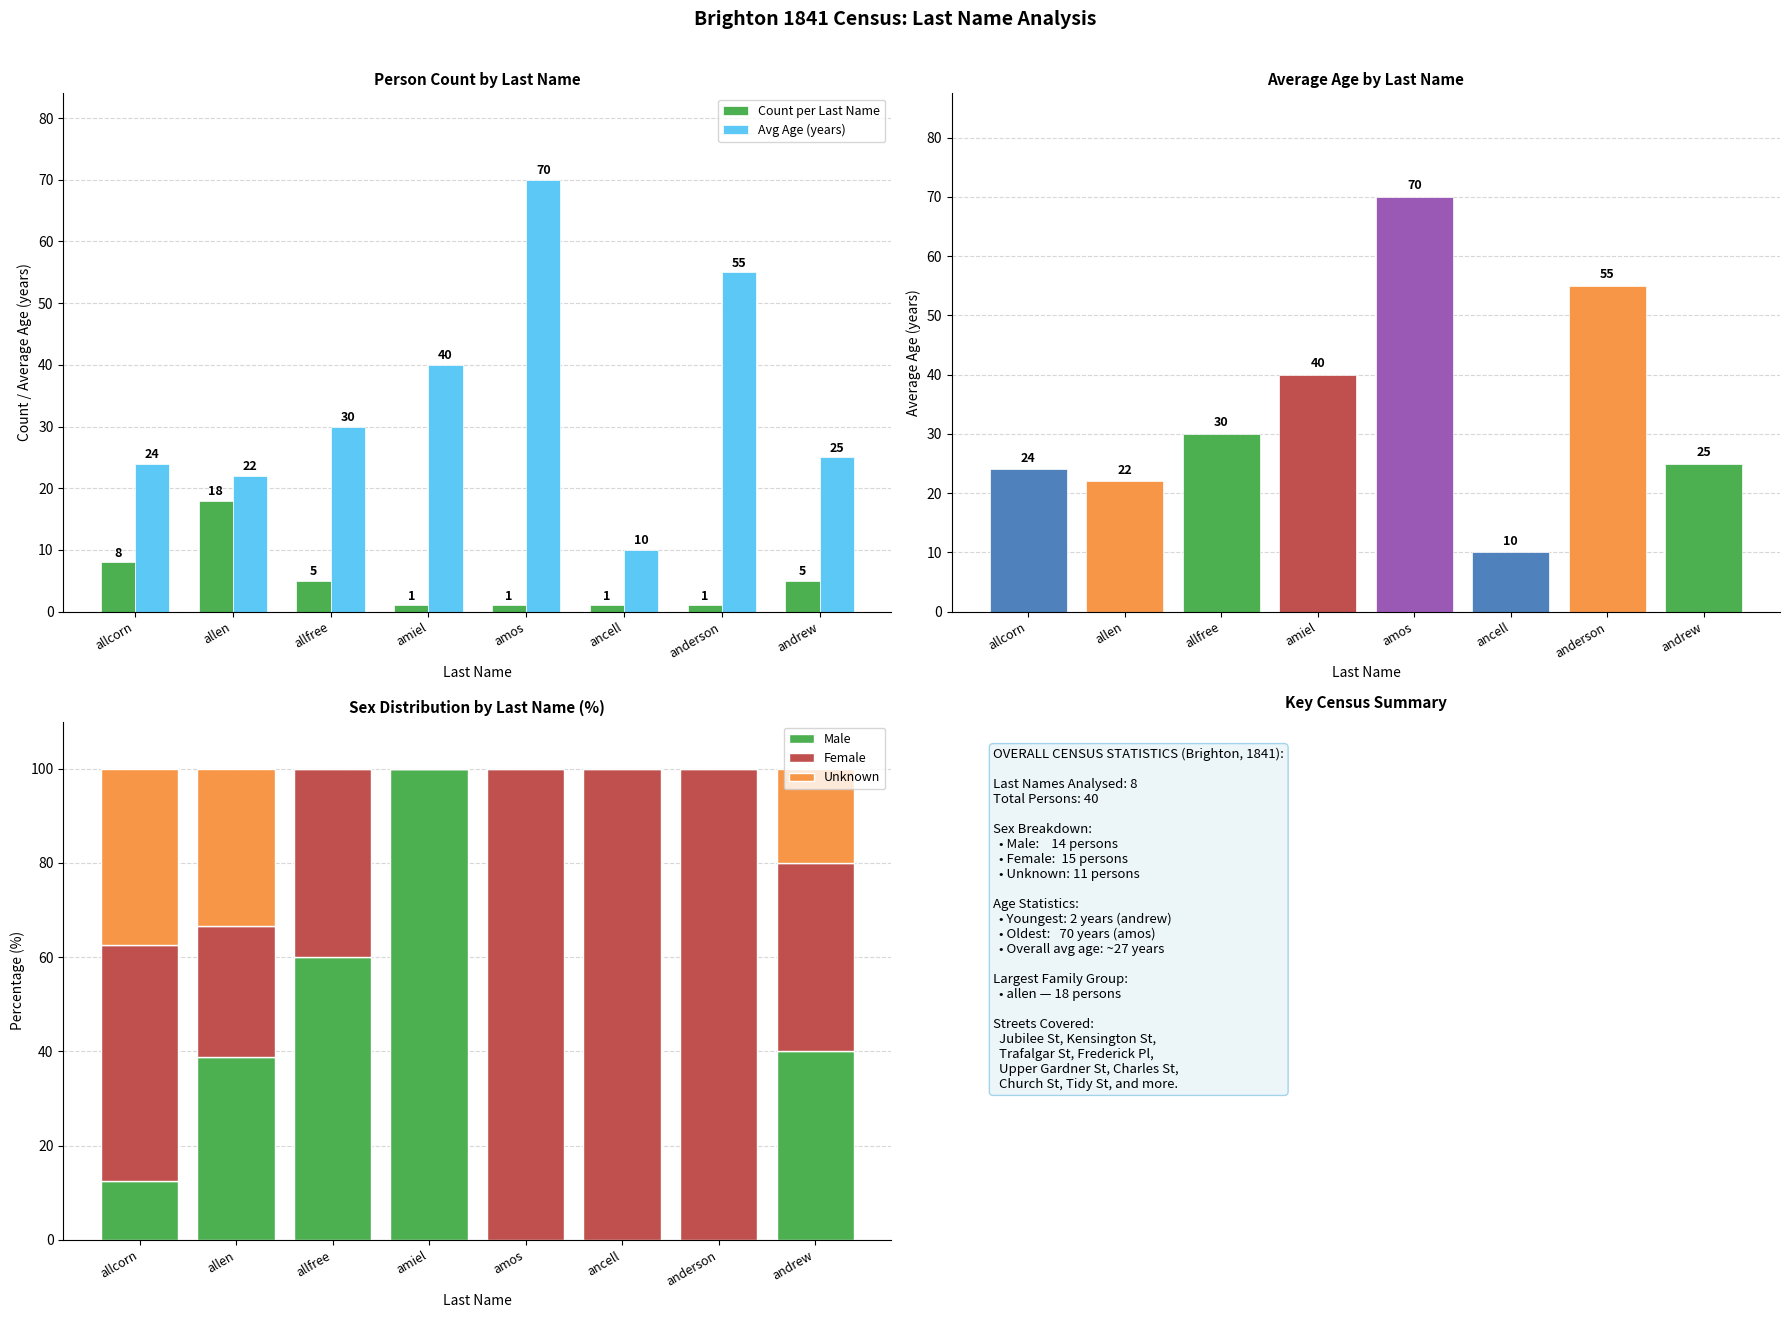

How many Female values are between 40 and 100?

6